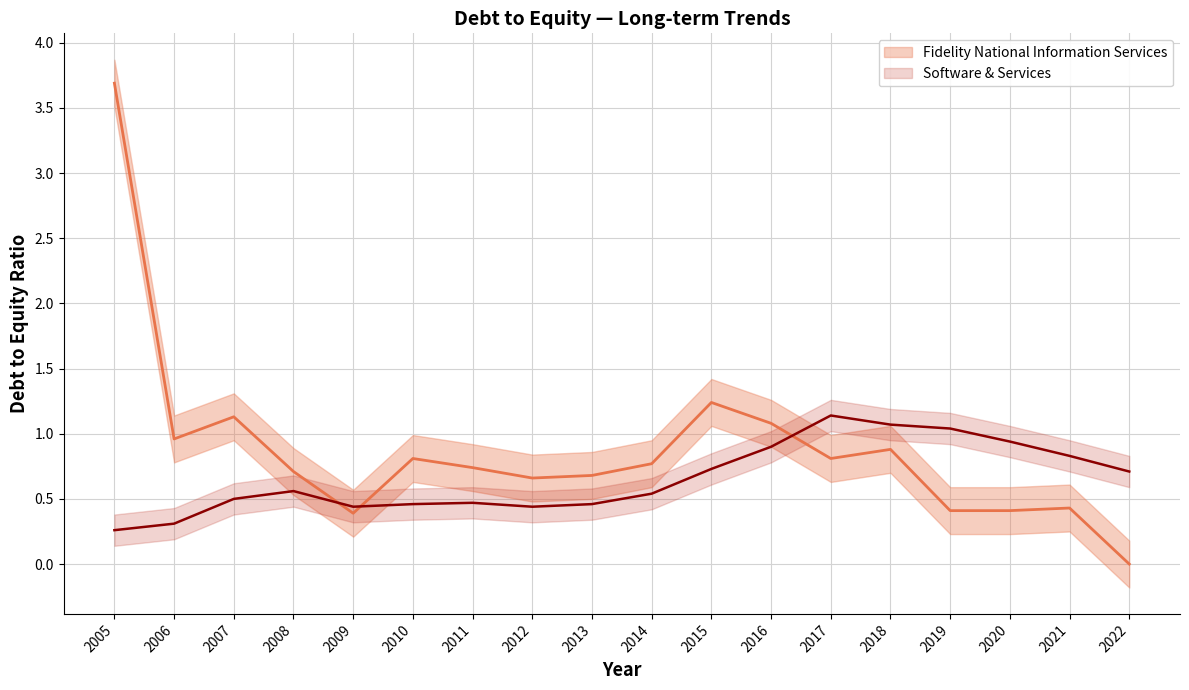

Is it true that Software & Services equals 1.3 at 2020?

False